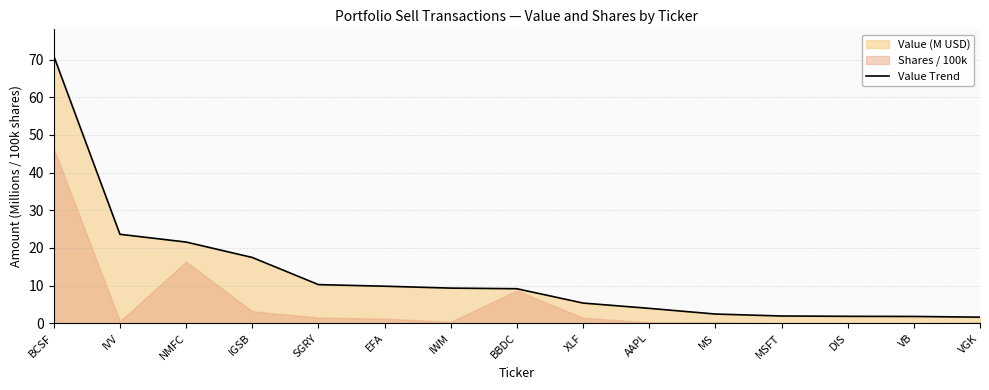

Is it true that the value at SGRY is 17.3?

False